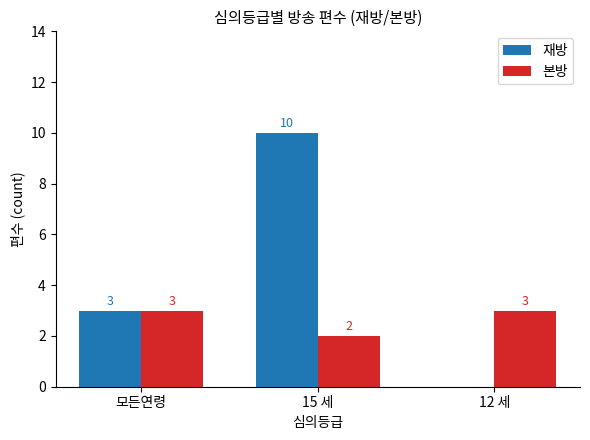

True or false: 재방 has a value of 1 at 모든연령.

False